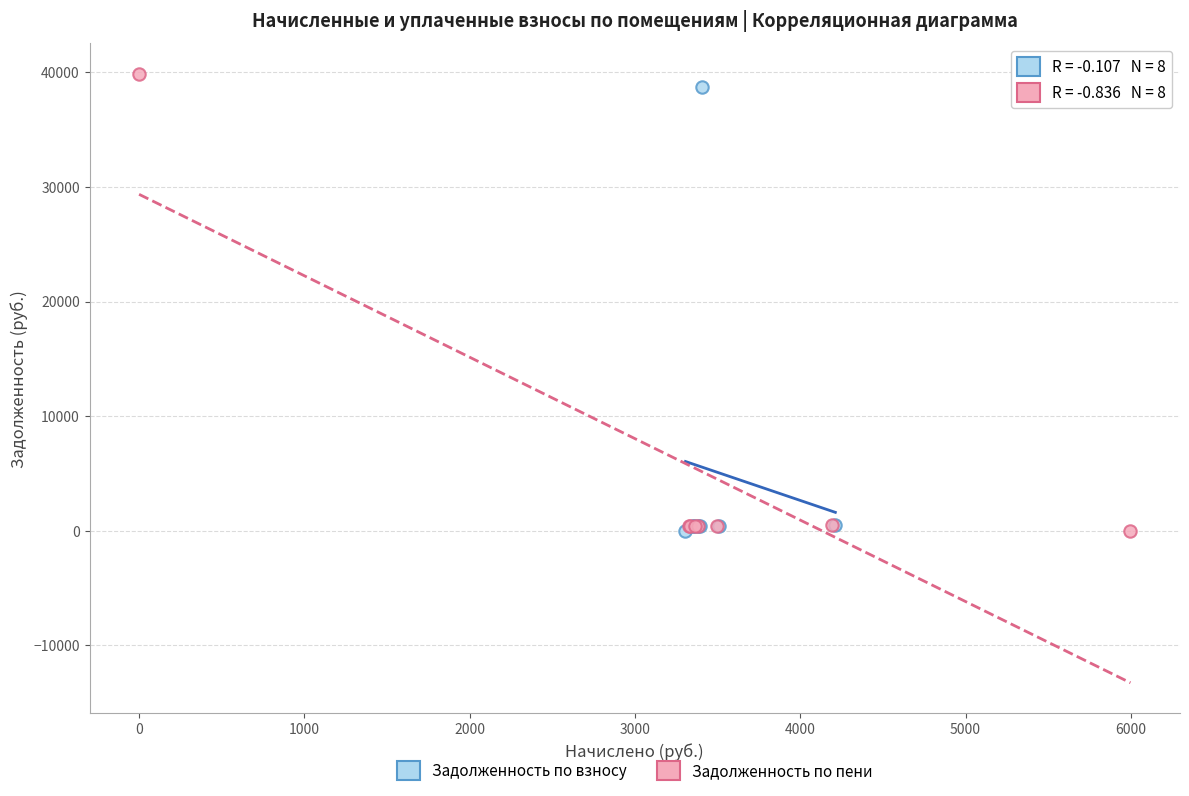

Which series has the widest spread of Y values?

Задолженность по пени